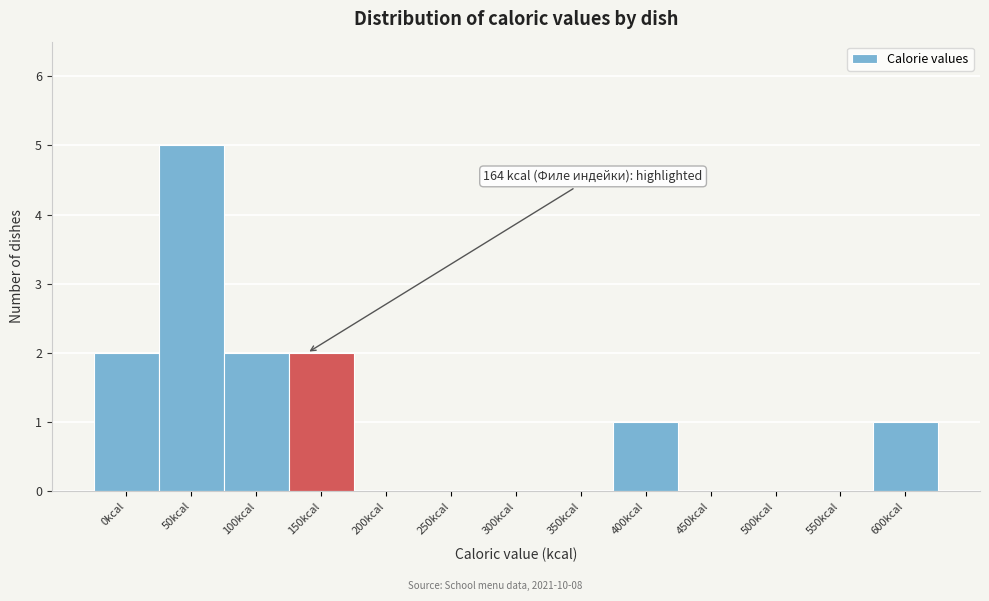

Reading left to right, transcribe all the data shown in this chart.

0kcal=2	50kcal=5	100kcal=2	150kcal=2	200kcal=0	250kcal=0	300kcal=0	350kcal=0	400kcal=1	450kcal=0	500kcal=0	550kcal=0	600kcal=1